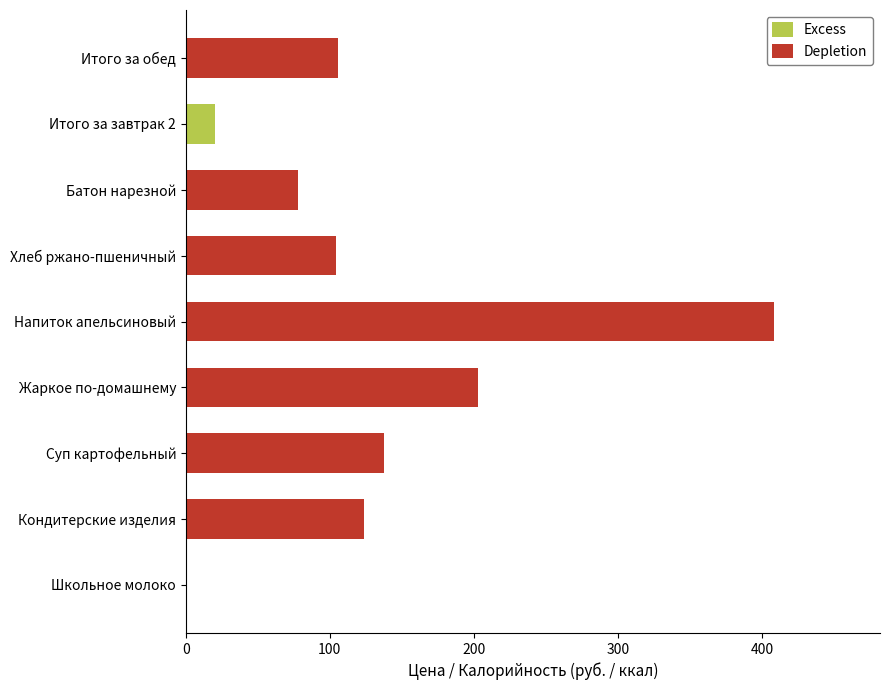

What are all the series names shown in the legend?

Excess, Depletion